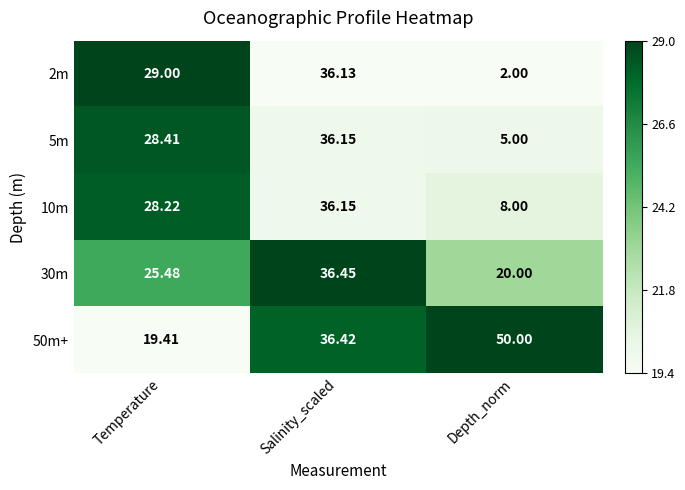

Which category has the lowest value across all series?

Depth_norm